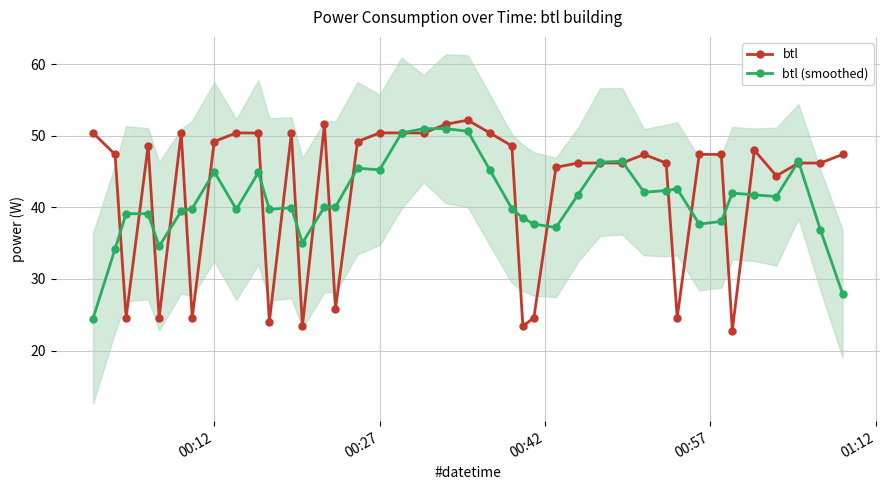

What is the maximum value for btl (smoothed)?

51.0